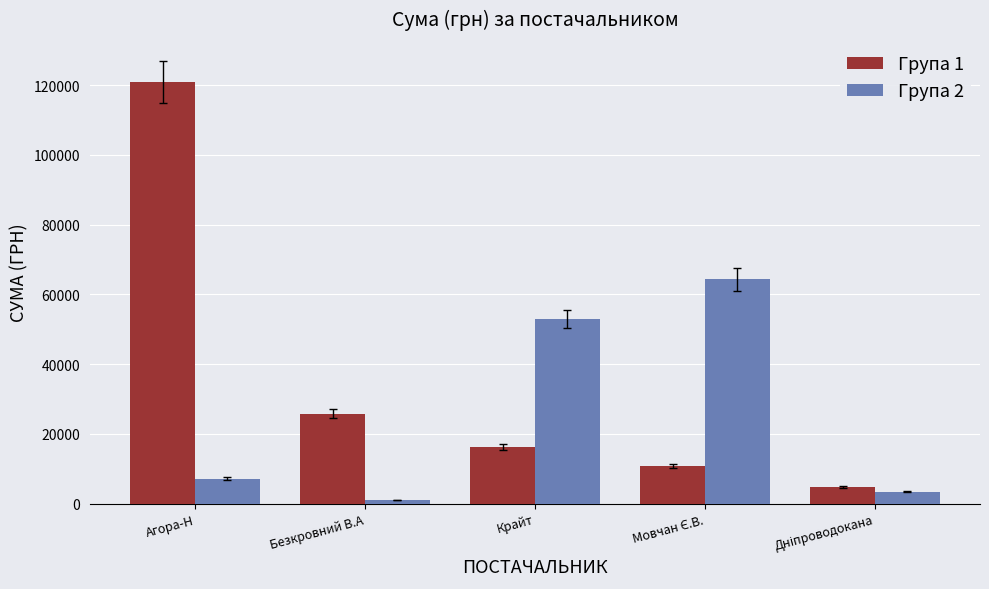

Which series has the largest total across all categories?

Група 1